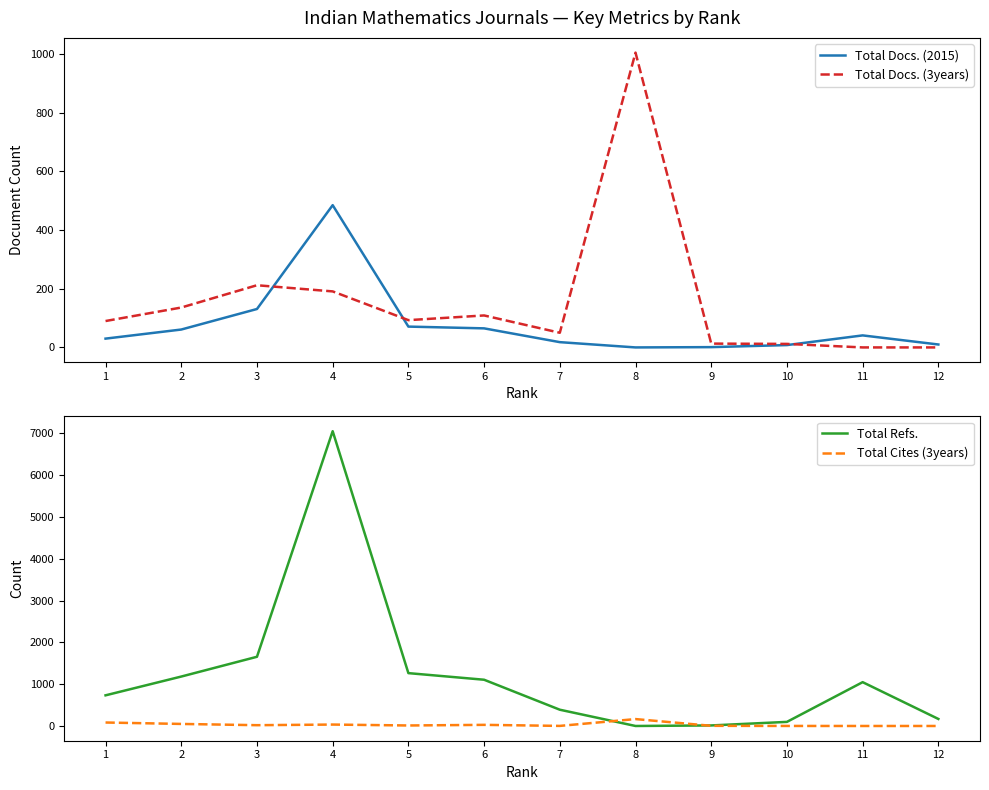

Where is Total Docs. (2015) nearest to the value 242?

3